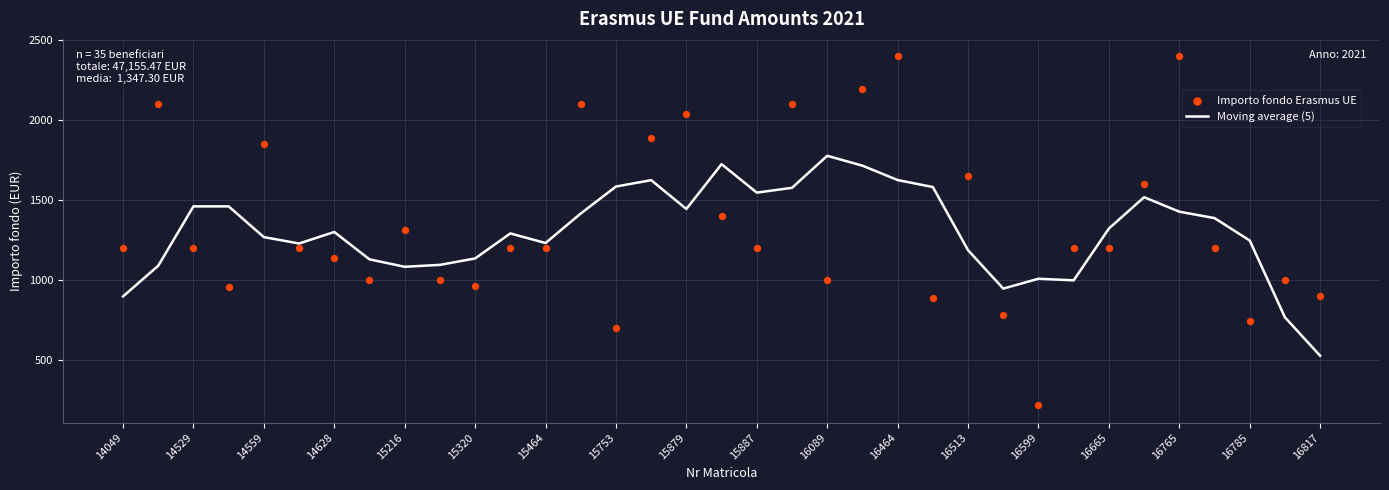

Which series has the largest Y range (max minus min)?

Importo fondo Erasmus UE